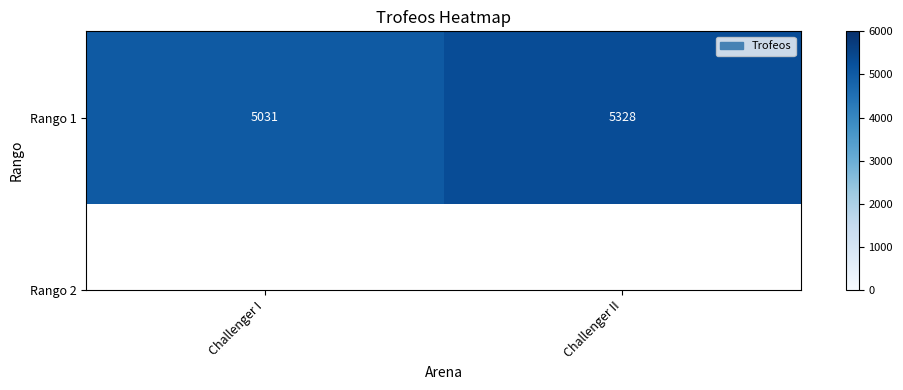

What is the maximum value shown in the chart?

5328